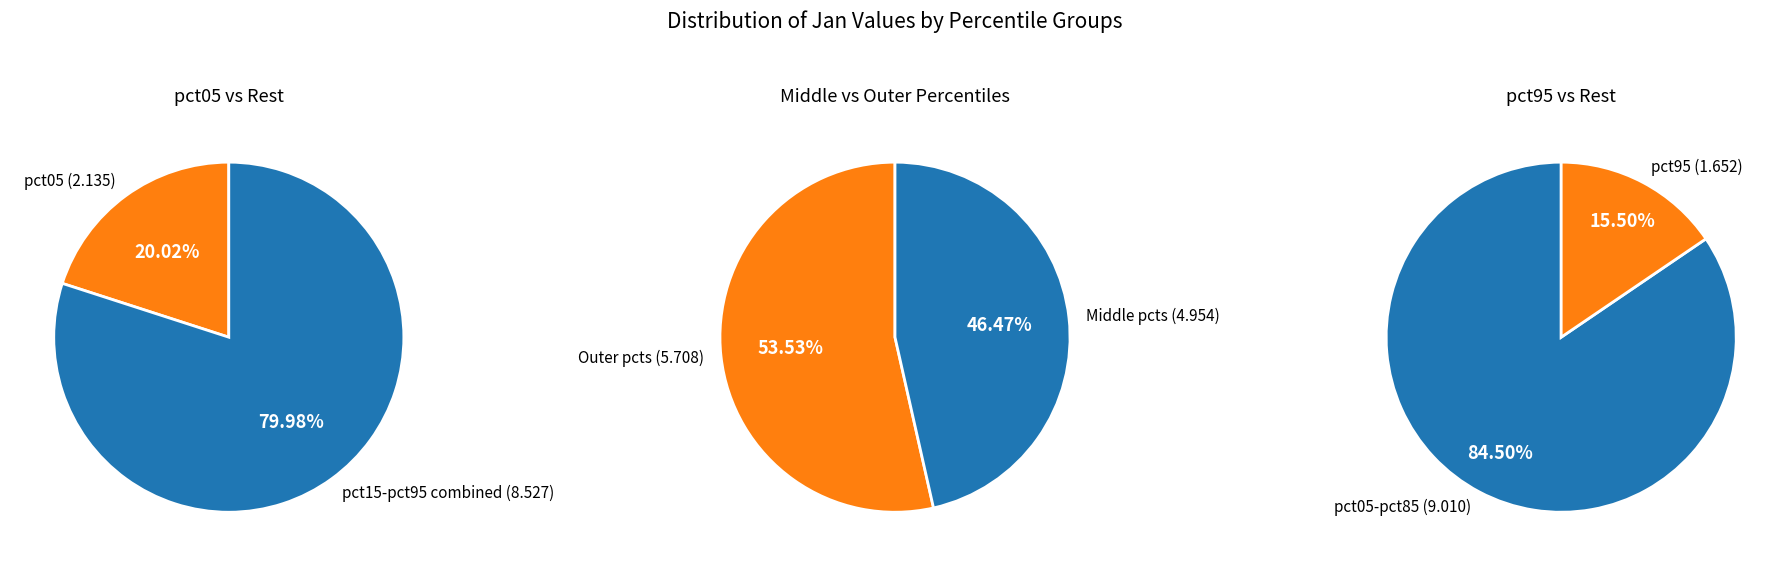

To the nearest percent, what portion does pct65 represent?

7%